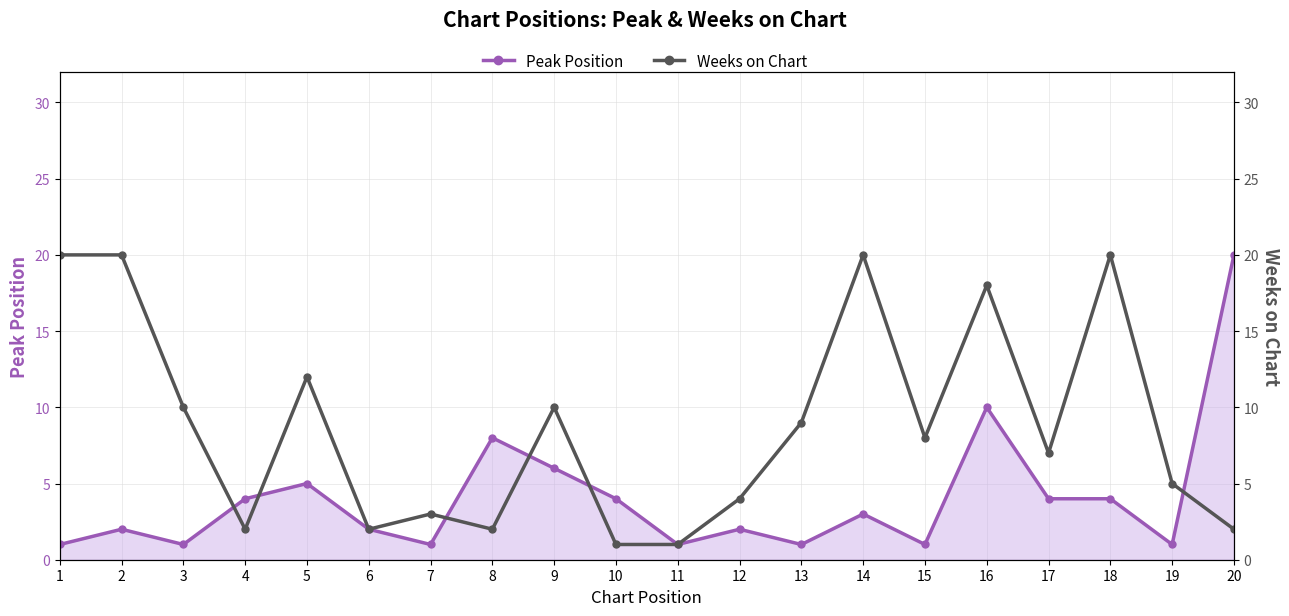

What is the value of the Weeks on Chart point at the 13th from the left?

9